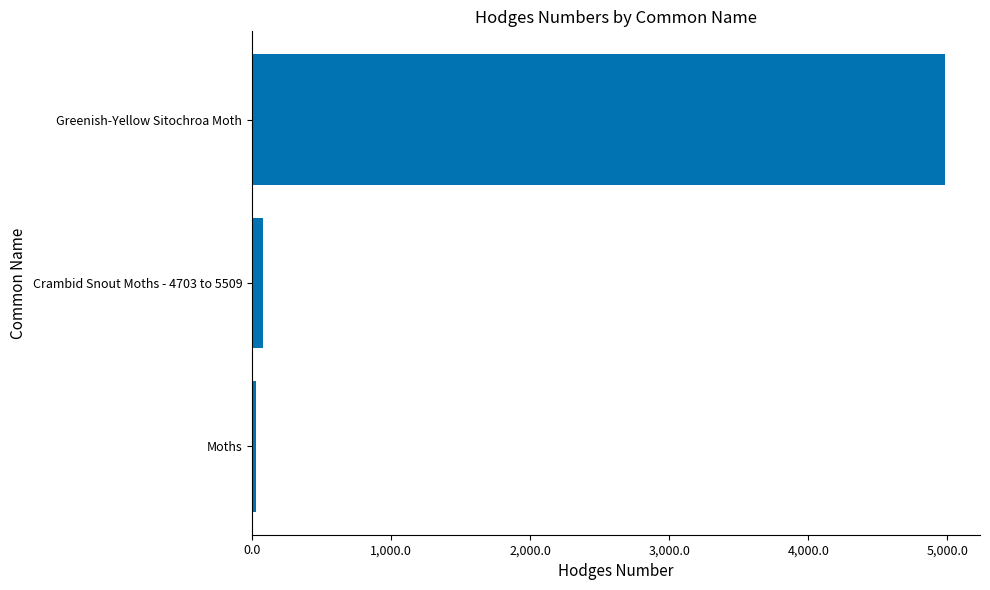

What is the maximum value shown in the chart?

4986.0